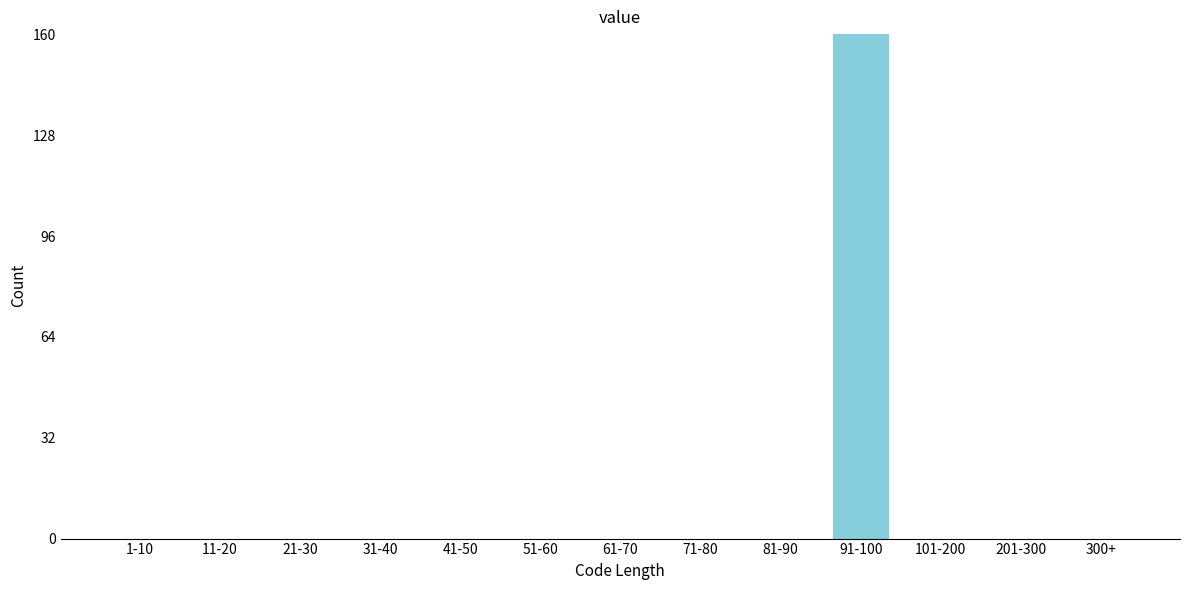

Reading left to right, transcribe all the data shown in this chart.

1-10=0	11-20=0	21-30=0	31-40=0	41-50=0	51-60=0	61-70=0	71-80=0	81-90=0	91-100=160	101-200=0	201-300=0	300+=0